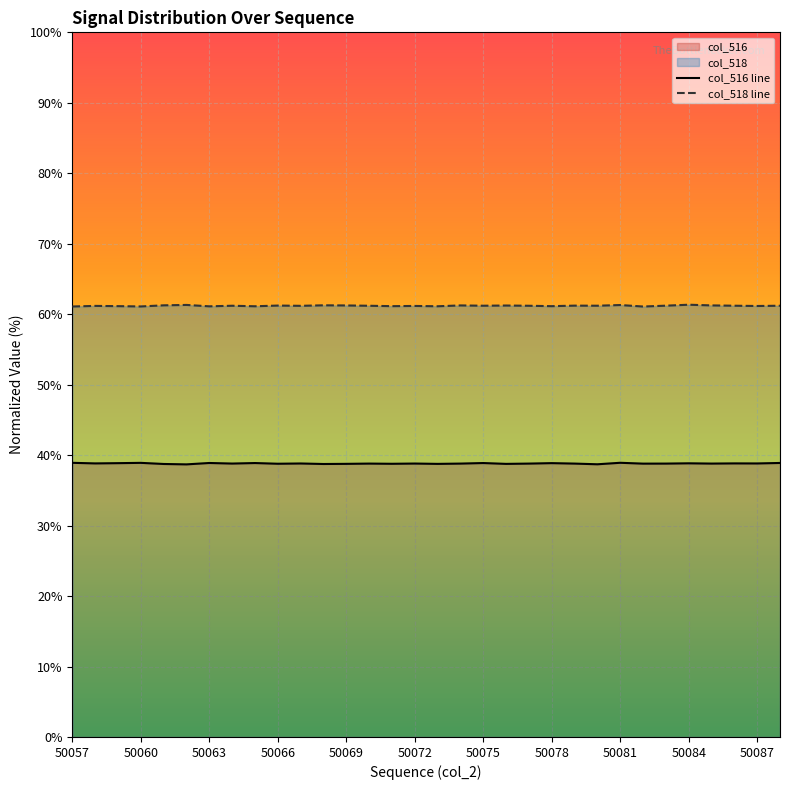

What is the smallest value displayed?

38.7